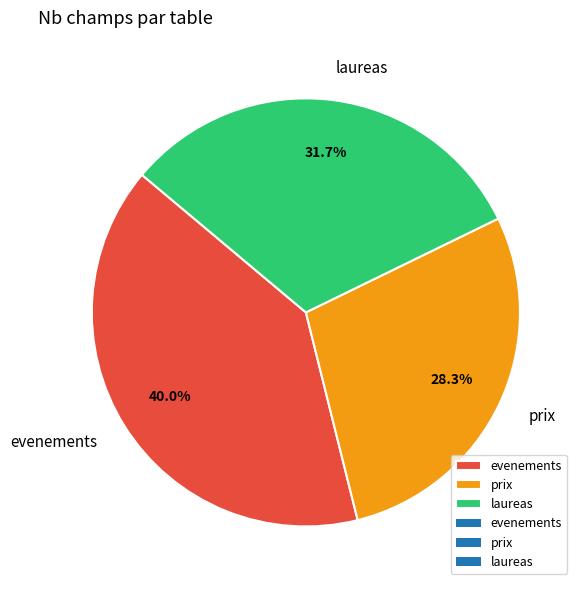

Count the number of slices in the pie.

3